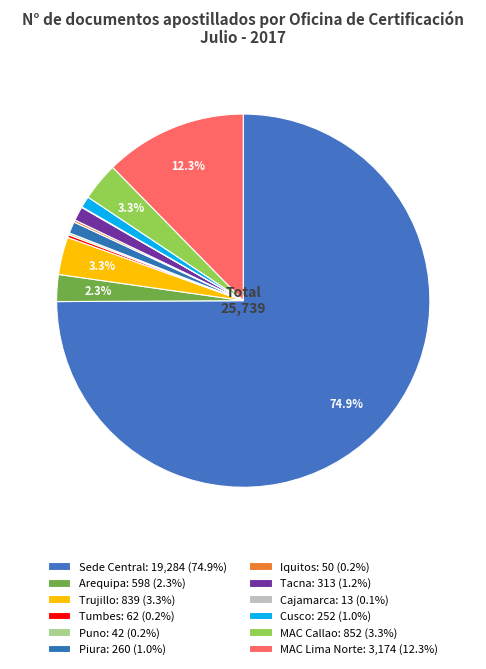

Which slice is the smallest?

Cajamarca